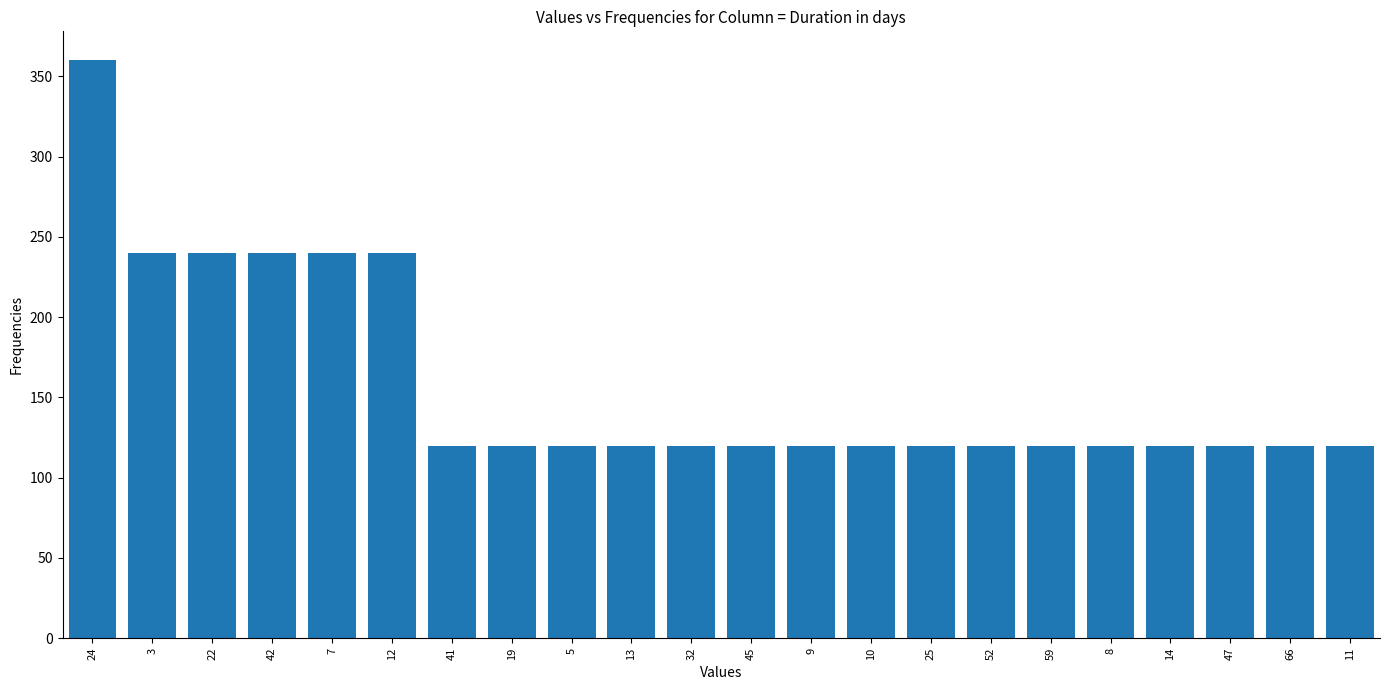

Reading right to left, list all the values displayed in this chart.

11=120	66=120	47=120	14=120	8=120	59=120	52=120	25=120	10=120	9=120	45=120	32=120	13=120	5=120	19=120	41=120	12=240	7=240	42=240	22=240	3=240	24=360